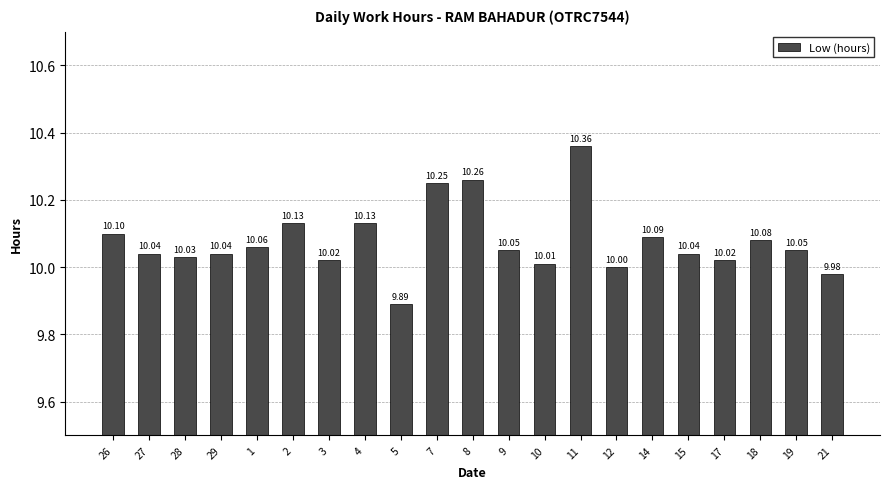

What is the difference between the second highest and minimum values?

0.4